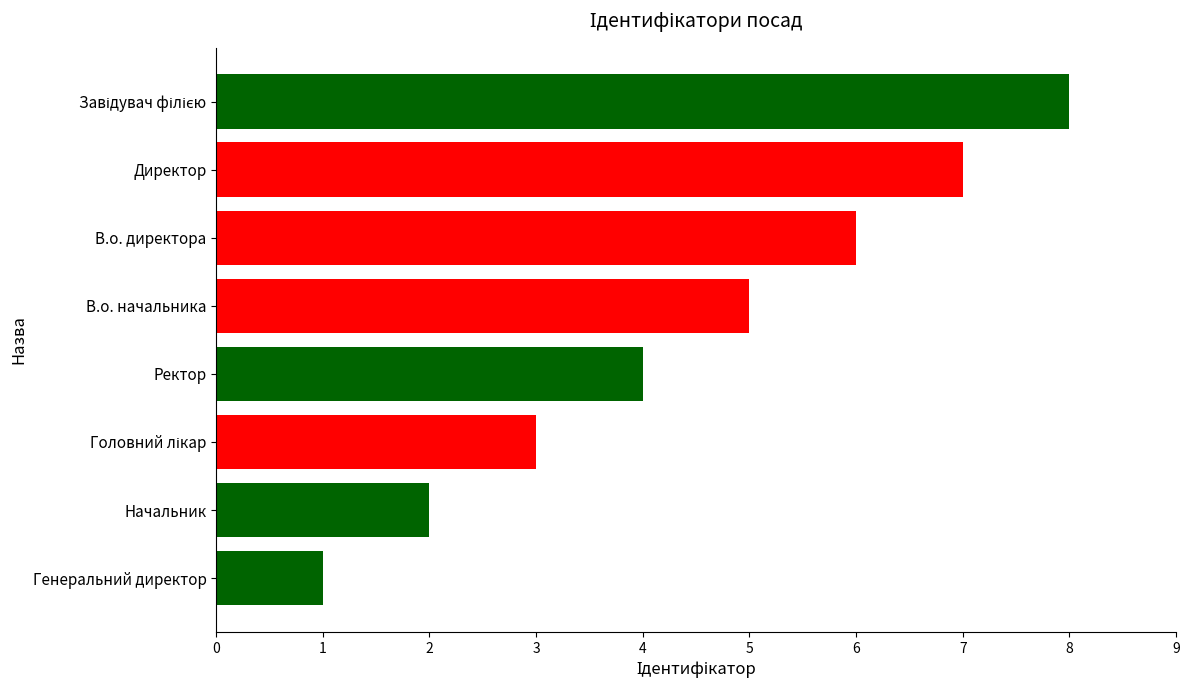

What is the sum of all values?

36